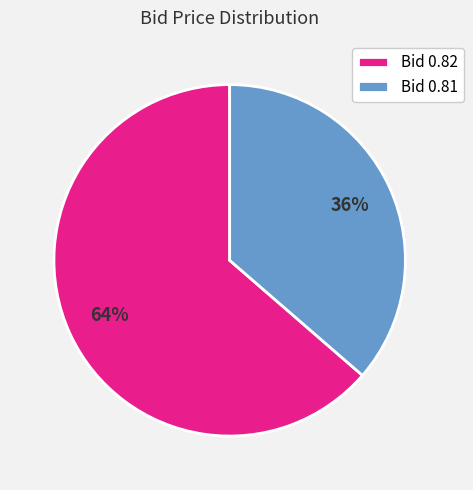

How many slices are in this pie chart?

2